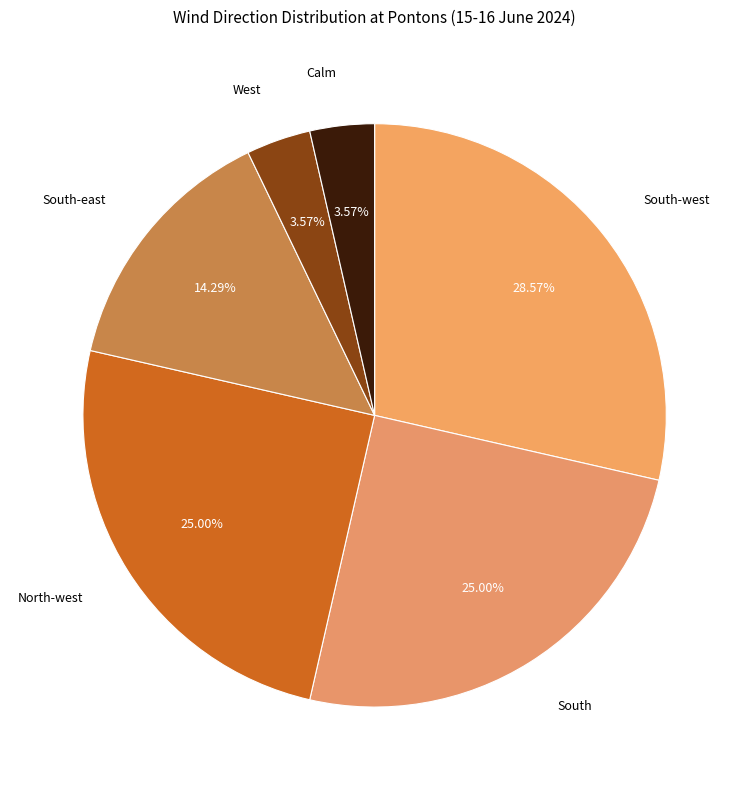

How many segments does this pie chart have?

6